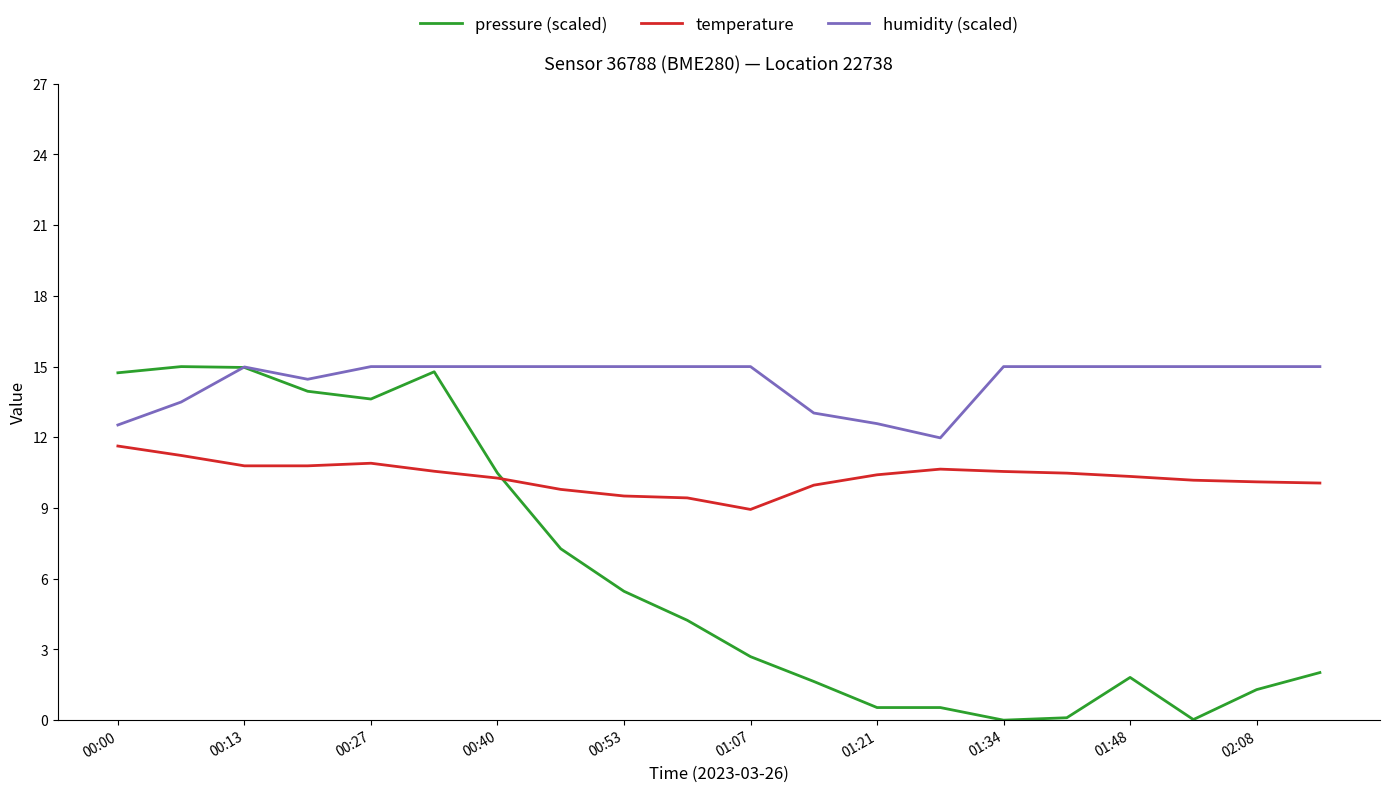

True or false: humidity (scaled) and temperature intersect in this chart.

False